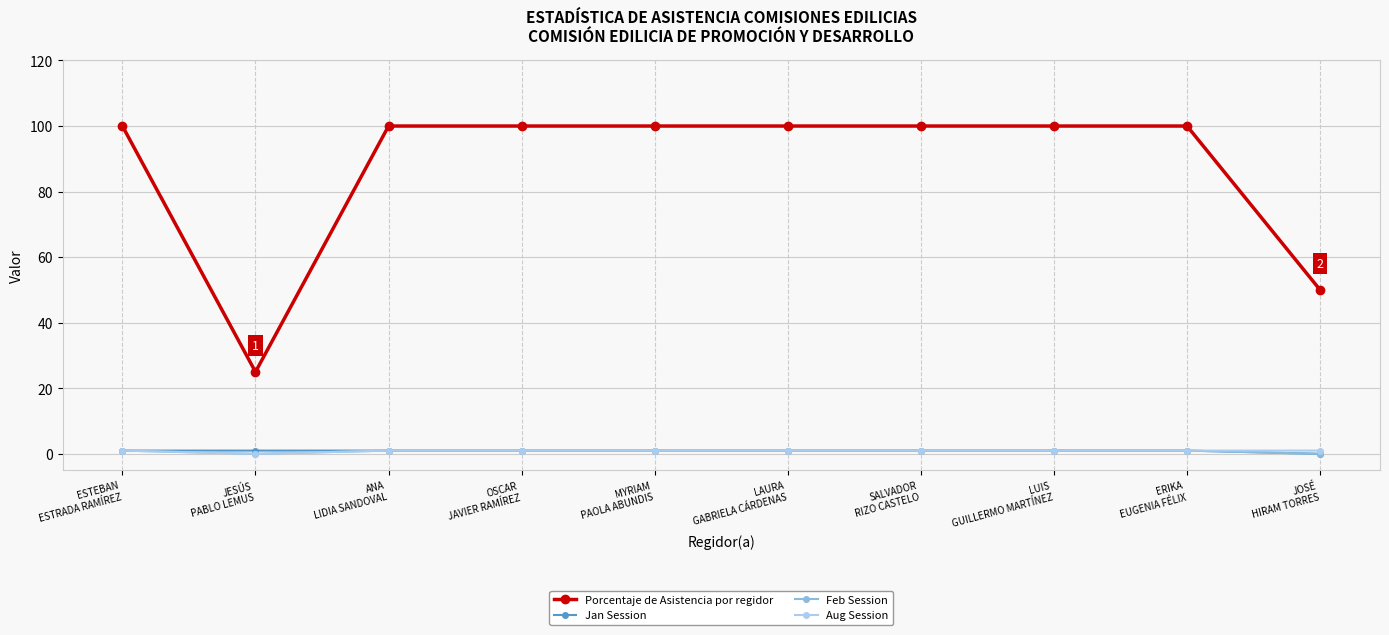

At how many categories does at least one series exceed 96?

8